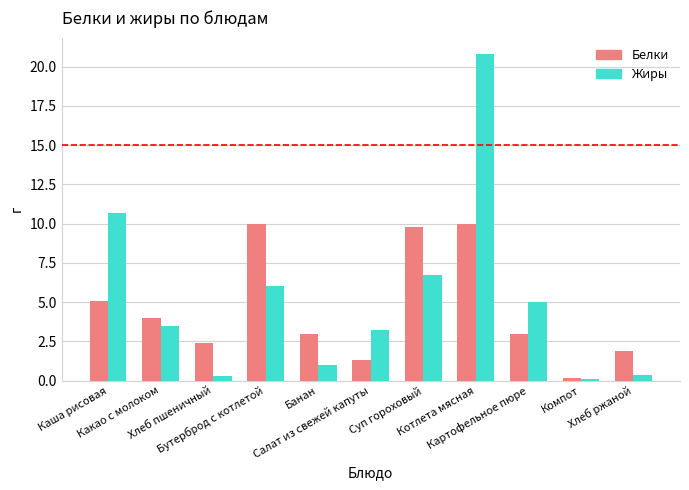

How many distinct data groups are displayed?

2